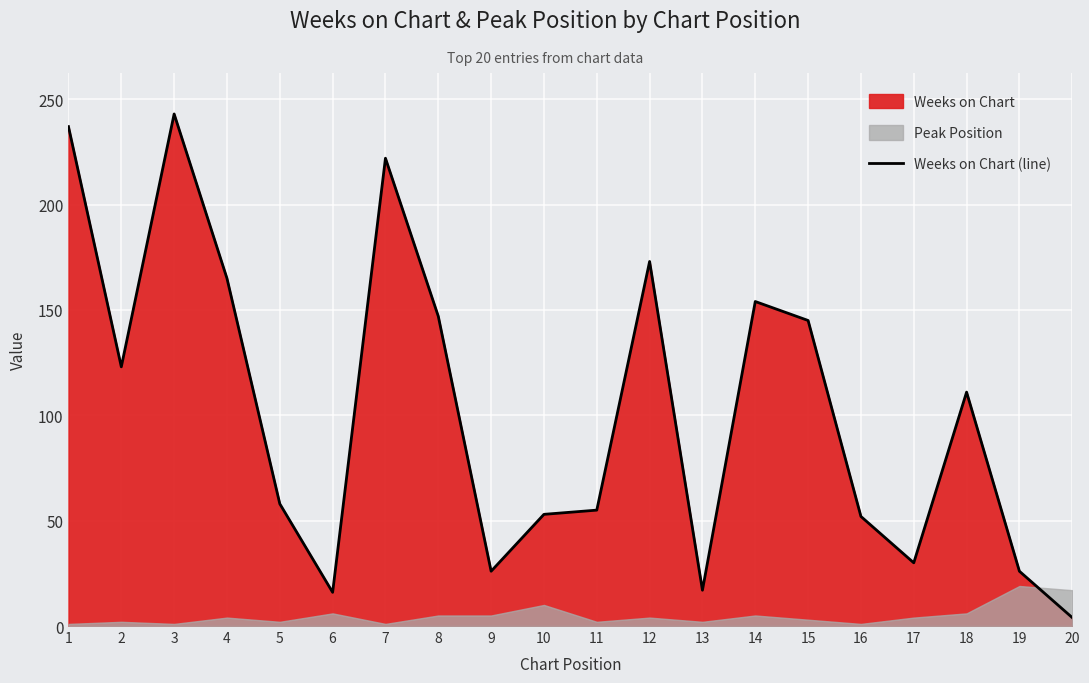

Which category has the highest value across all series?

3